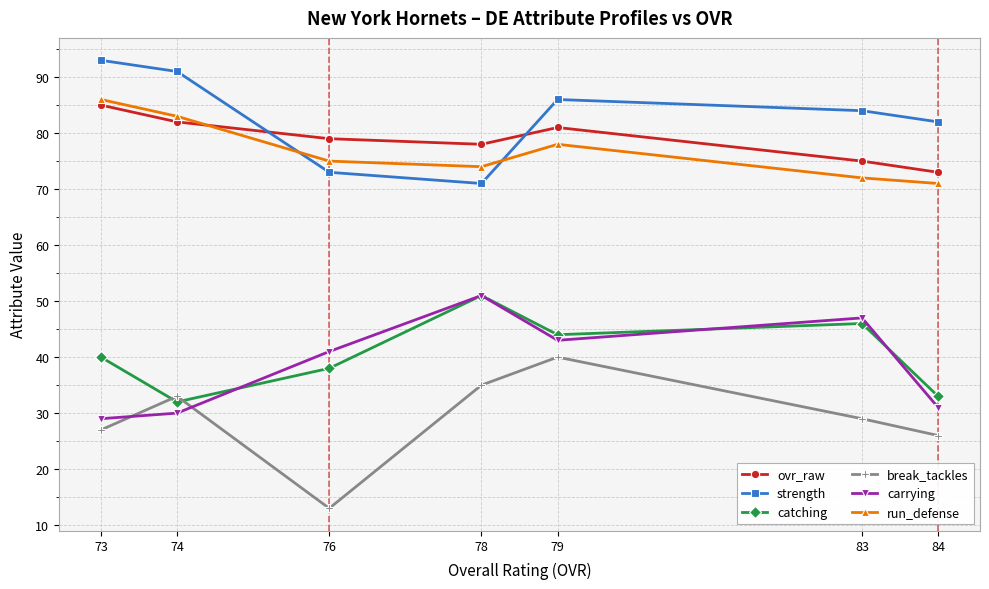

Reading right to left, what are all the values shown in this chart?

ovr_raw: 84=73	83=75	79=81	78=78	76=79	74=82	73=85
strength: 84=82	83=84	79=86	78=71	76=73	74=91	73=93
catching: 84=33	83=46	79=44	78=51	76=38	74=32	73=40
break_tackles: 84=26	83=29	79=40	78=35	76=13	74=33	73=27
carrying: 84=31	83=47	79=43	78=51	76=41	74=30	73=29
run_defense: 84=71	83=72	79=78	78=74	76=75	74=83	73=86